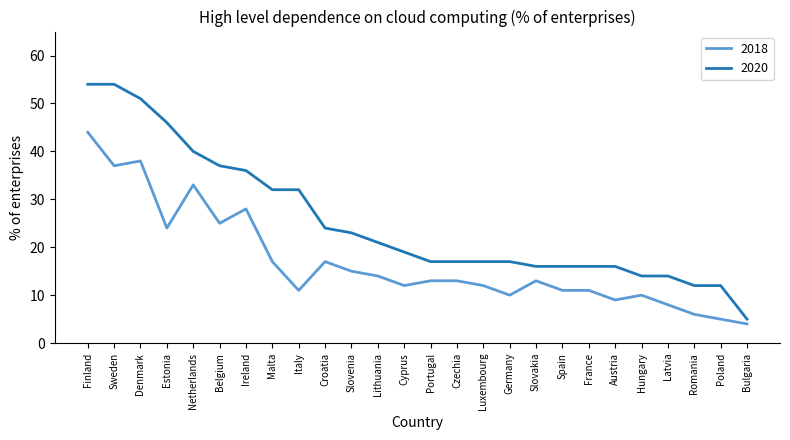

What position from the right is Austria?

6